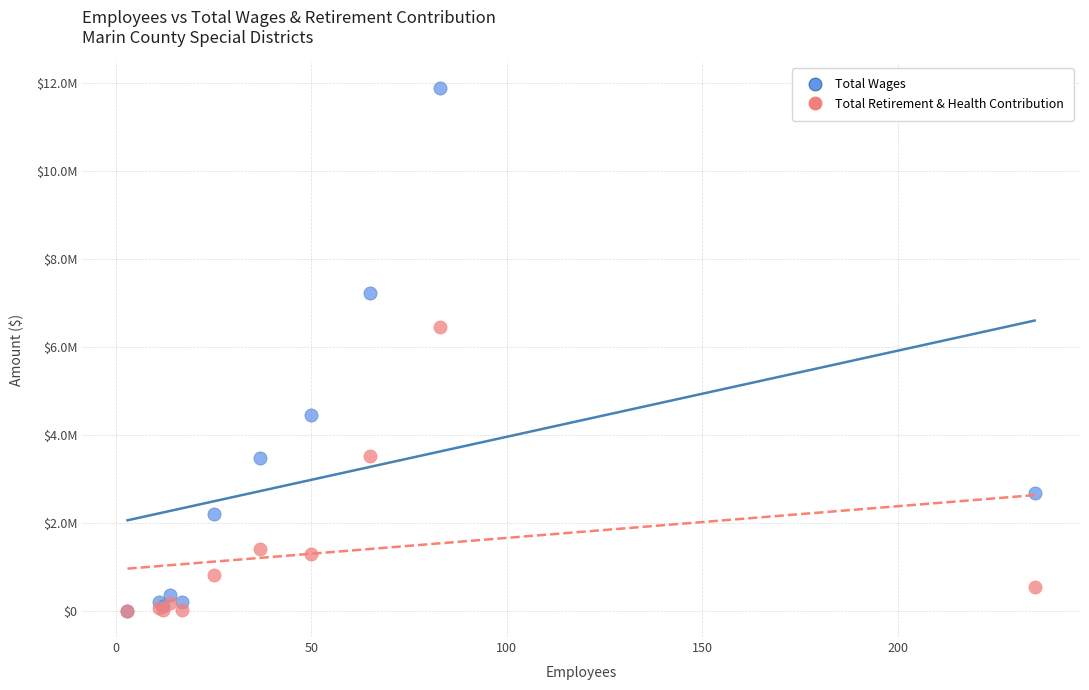

Which series reaches the maximum Y coordinate?

Total Wages